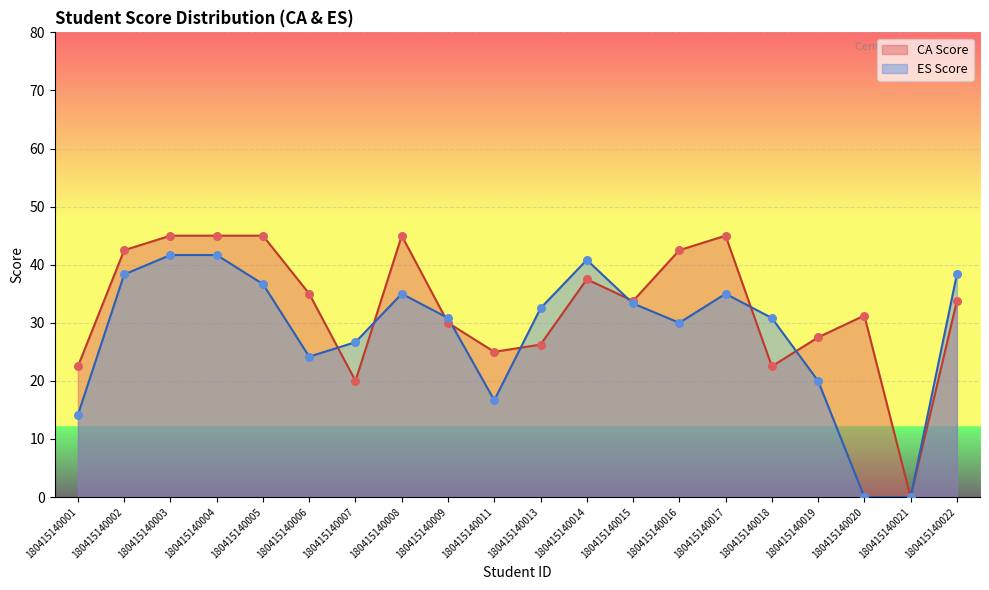

Is the value of ES Score at 180415140003 greater than the value of CA Score at 180415140019?

Yes